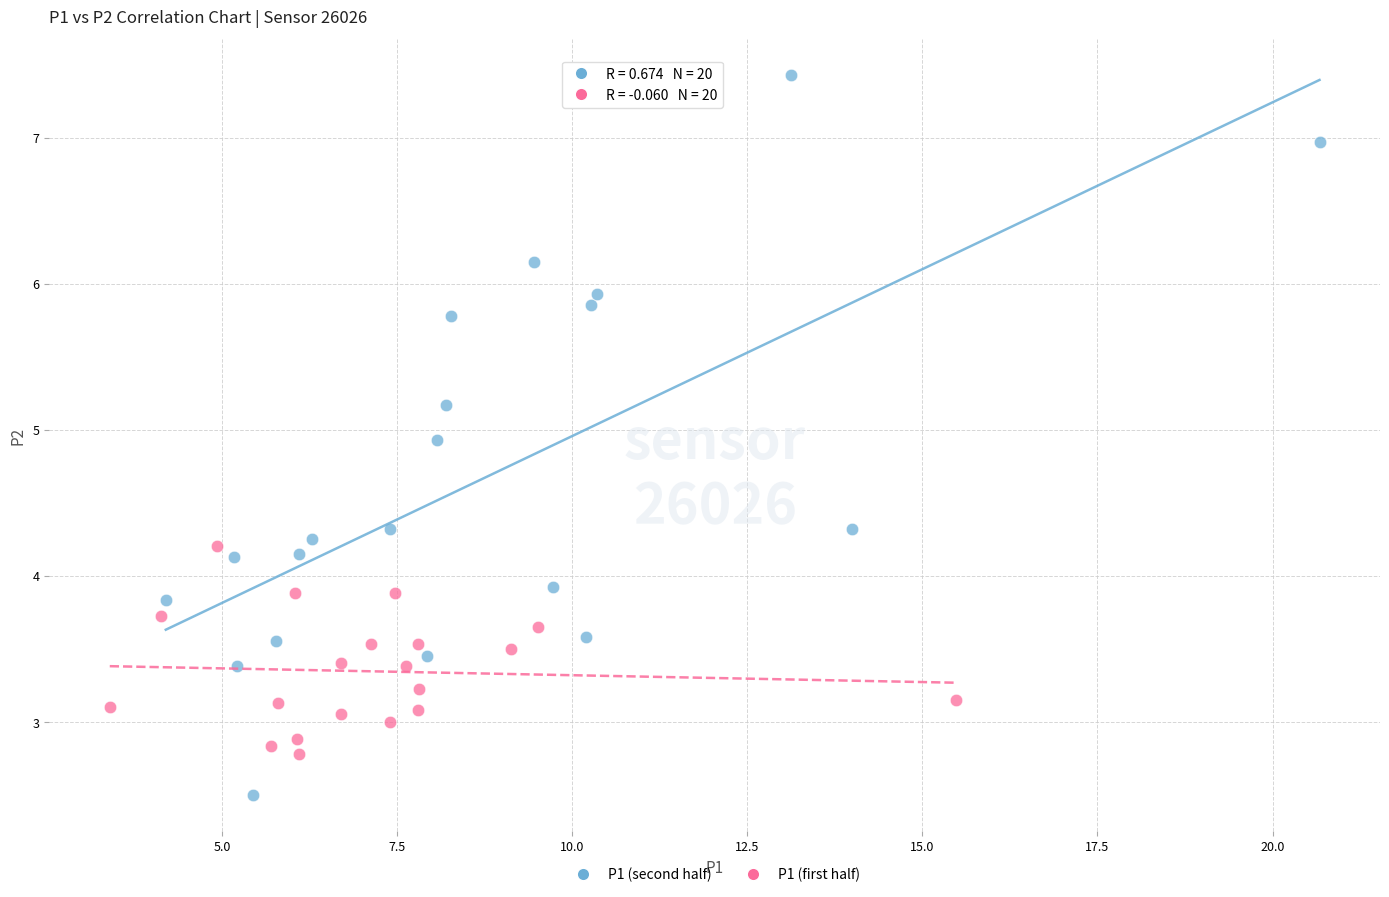

Which series has the widest spread of Y values?

P1 (first half)